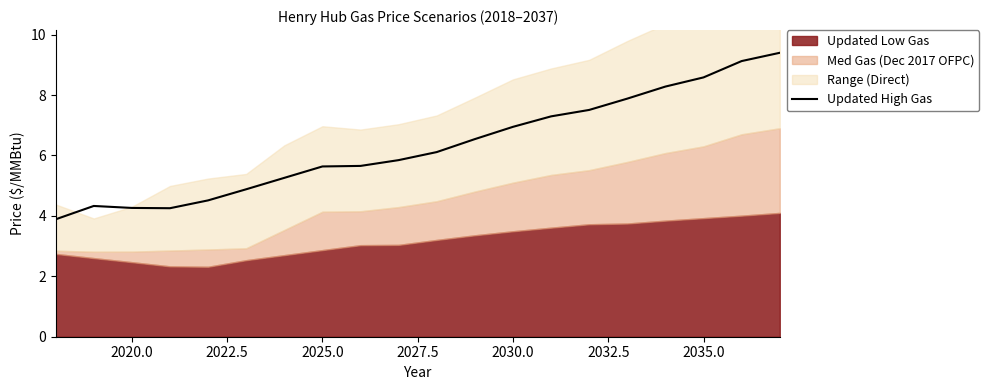

What is the highest value of the Updated High Gas series?

9.4